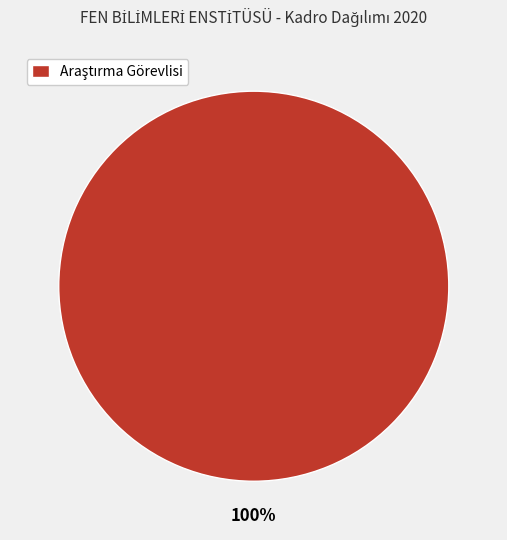

Is there a majority slice in this chart?

Yes